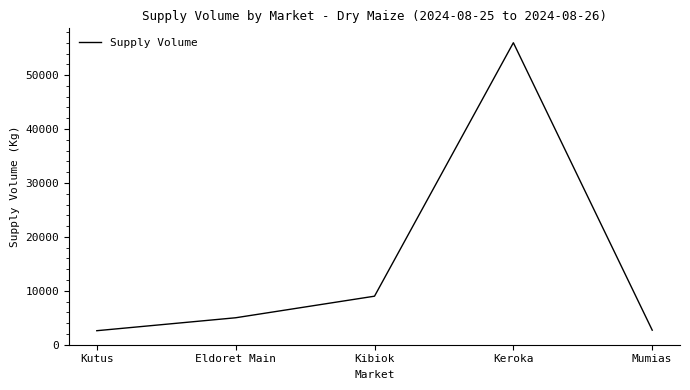

What is the change in value from Eldoret Main to Mumias?

-2300